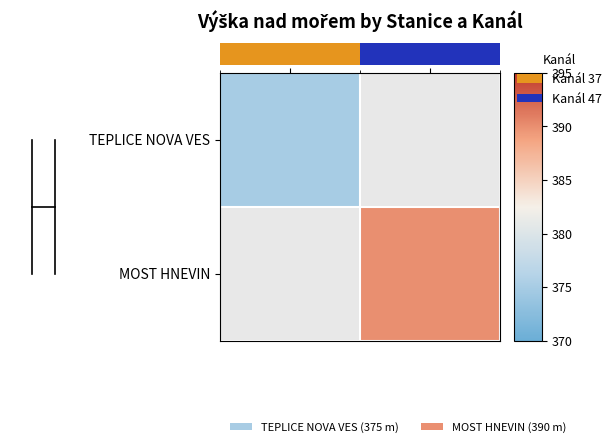

How many positive values does the MOST HNEVIN series have?

1